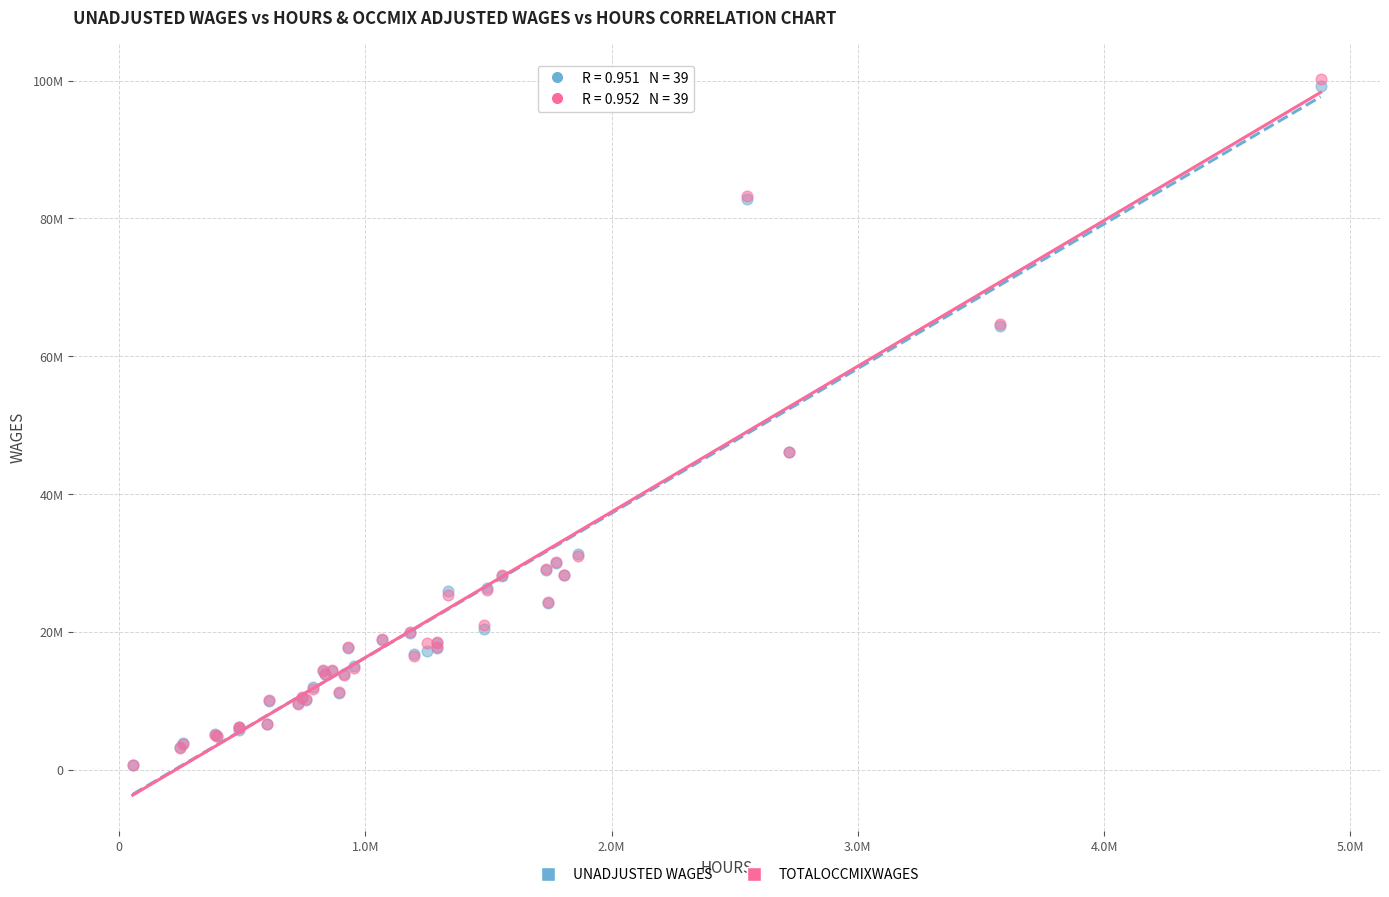

What are all the series names shown in the legend?

UNADJUSTED WAGES, TOTALOCCMIXWAGES